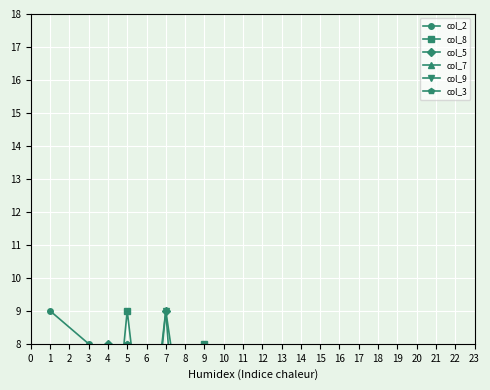

What is the approximate value of col_9 at 4?

7